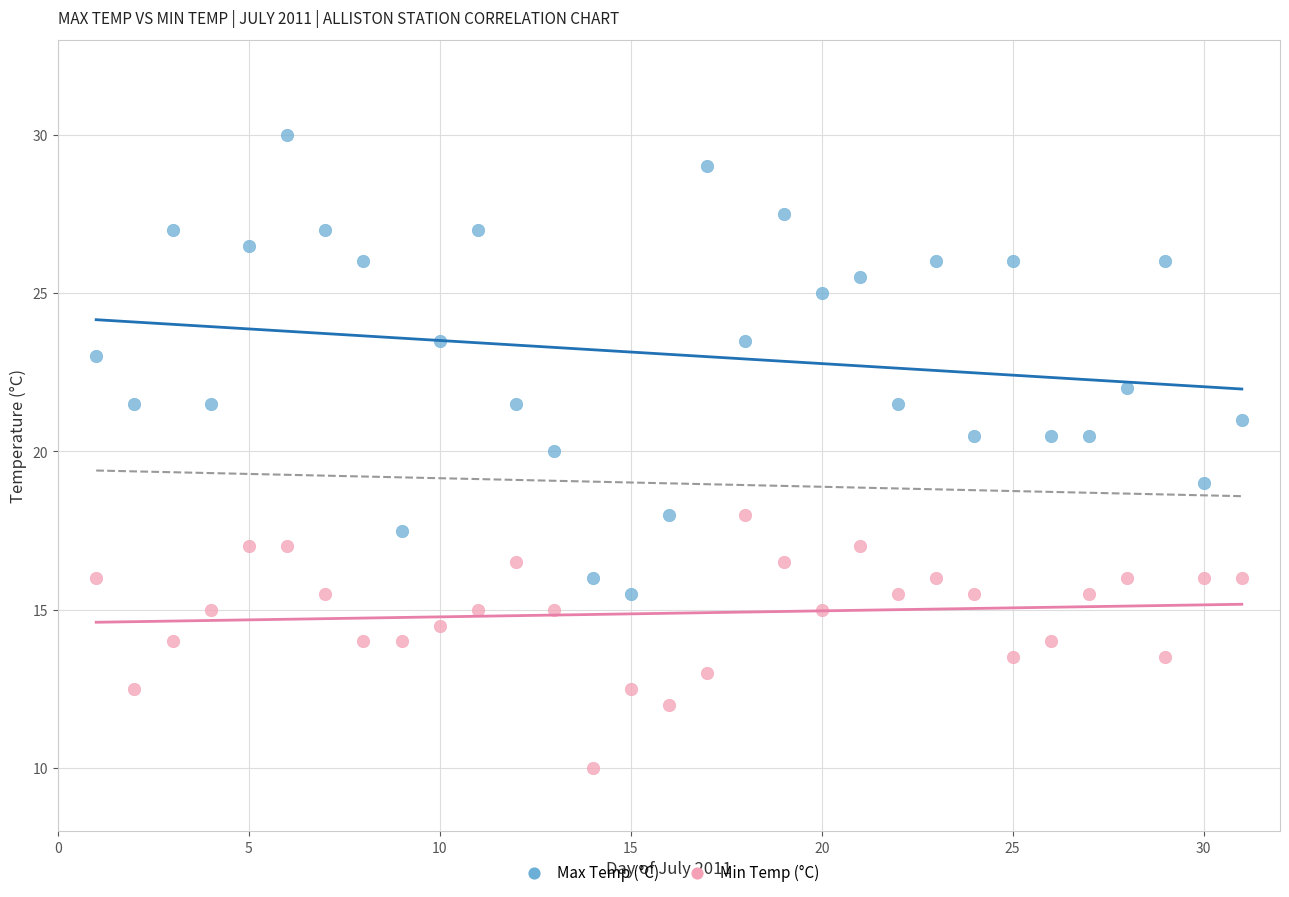

Which series contains the highest Y value?

Max Temp (°C)